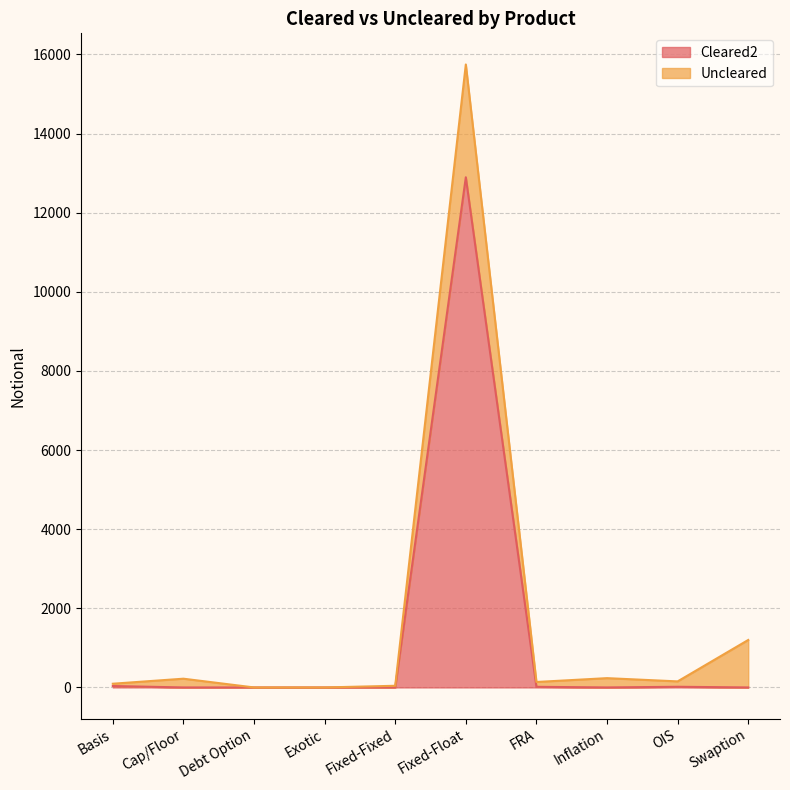

At which category is the sum across all series the highest?

Fixed-Float